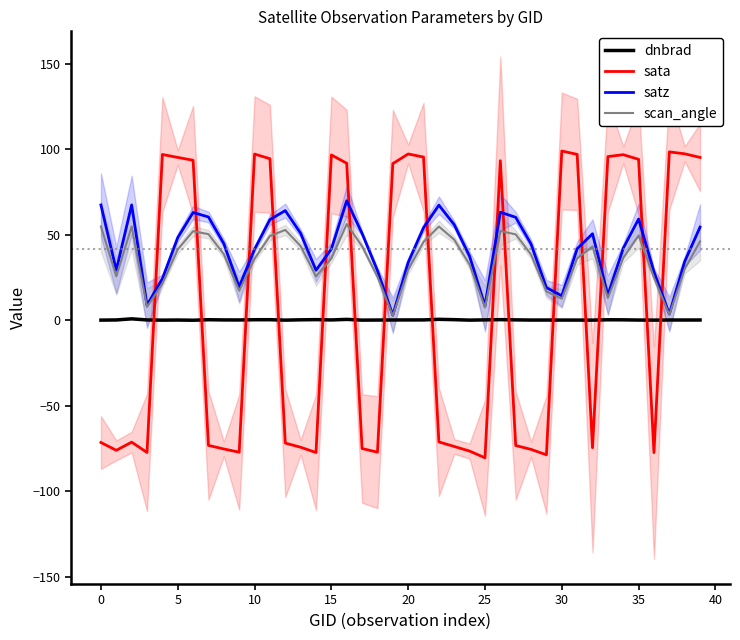

What is the approximate value of dnbrad at 30?

0.2